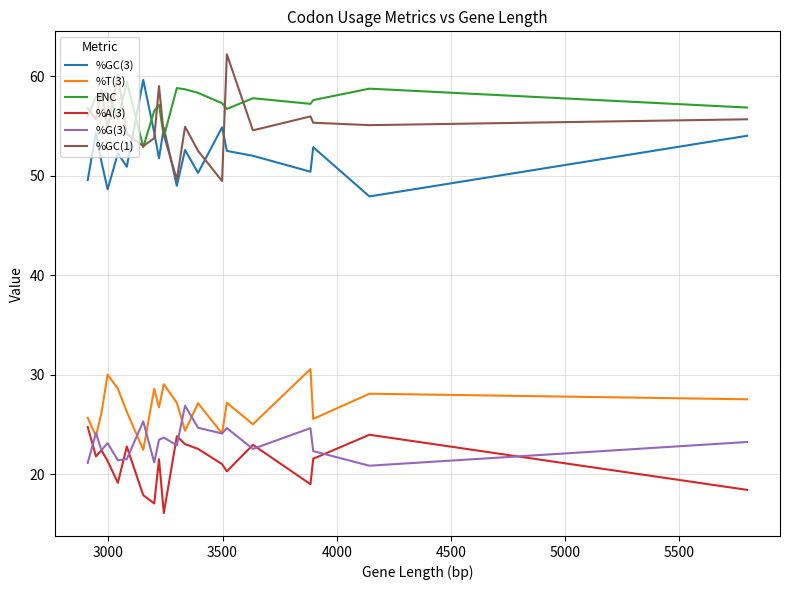

What are all the series names shown in the legend?

%GC(3), %T(3), ENC, %A(3), %G(3), %GC(1)